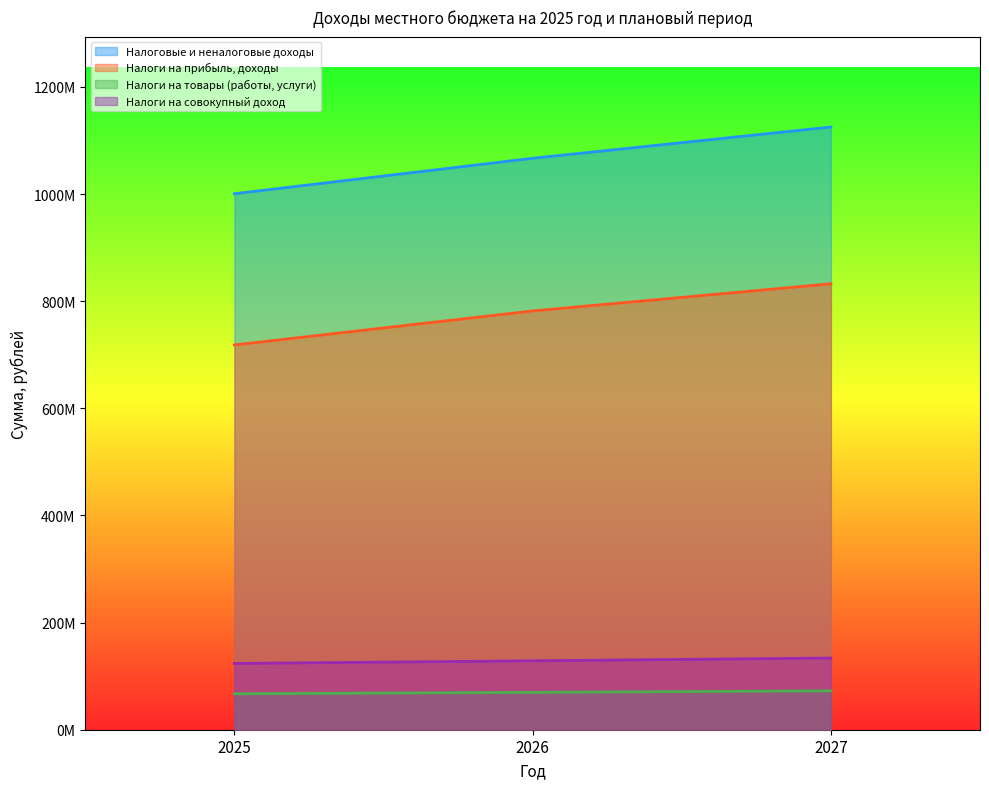

How many Налоги на товары (работы, услуги) values are between 67116700 and 72593400?

3